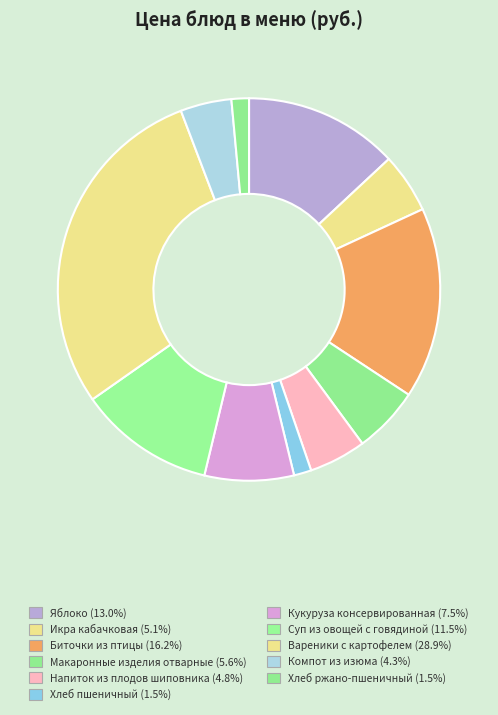

To the nearest percent, what is the combined percentage of Вареники с картофелем and Яблоко?

42%